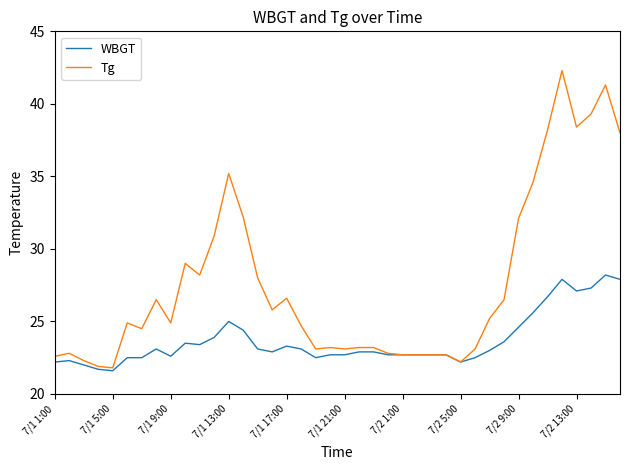

Which series has the largest range (max minus min)?

Tg